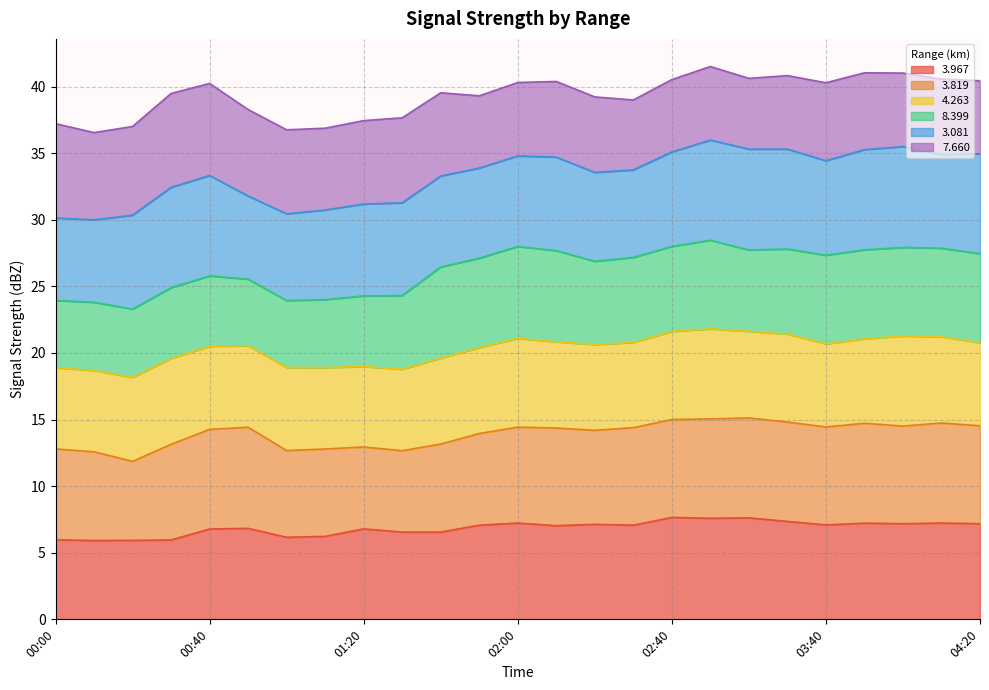

At which category does   3.819 reach its first local valley?

00:20